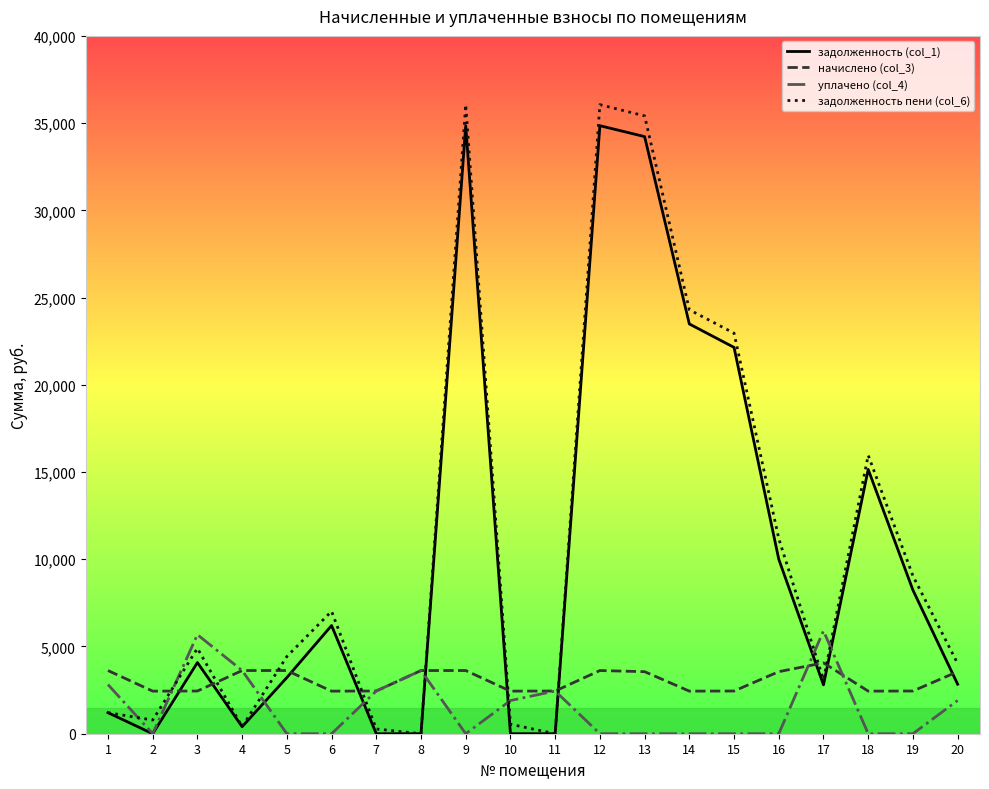

The value of уплачено (col_4) at 13 is 0.0. True or false?

True